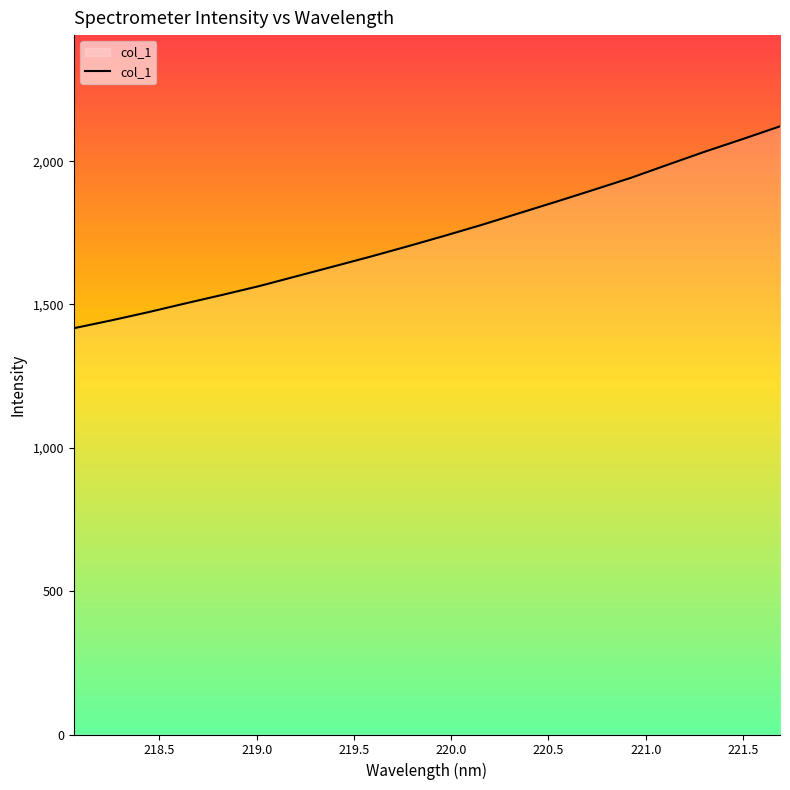

How many lines are shown in the chart?

1